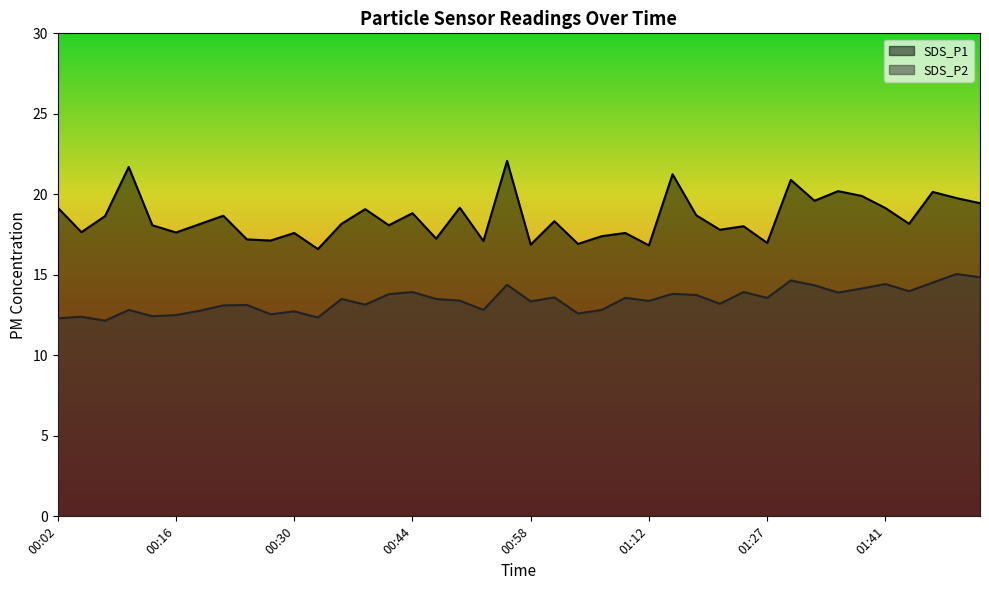

How many data points in SDS_P2 are above 13?

27